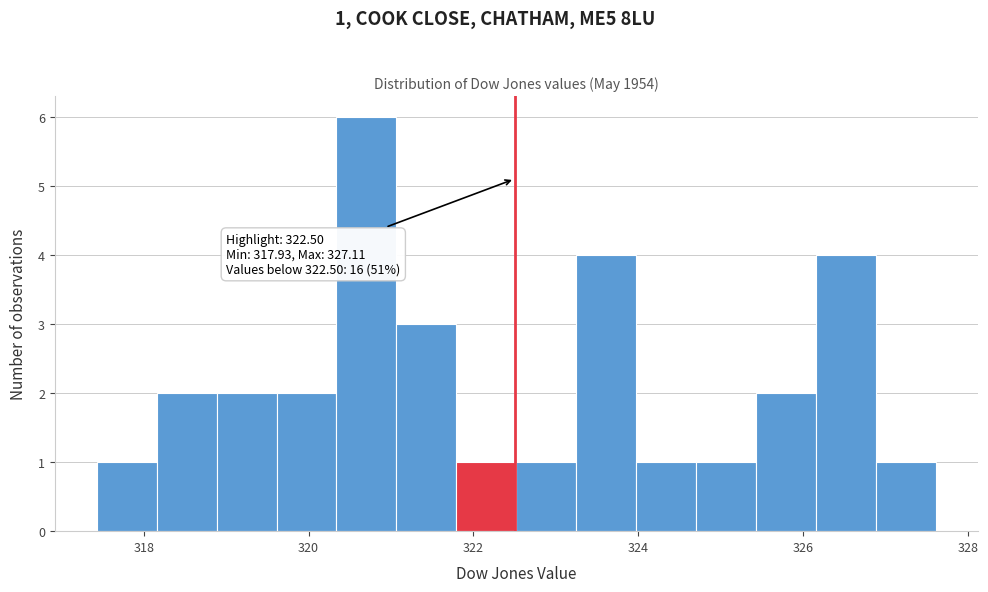

Around what value on the x-axis is the tallest bar? Give the approximate position of its centre, as read against the axis.

320.8